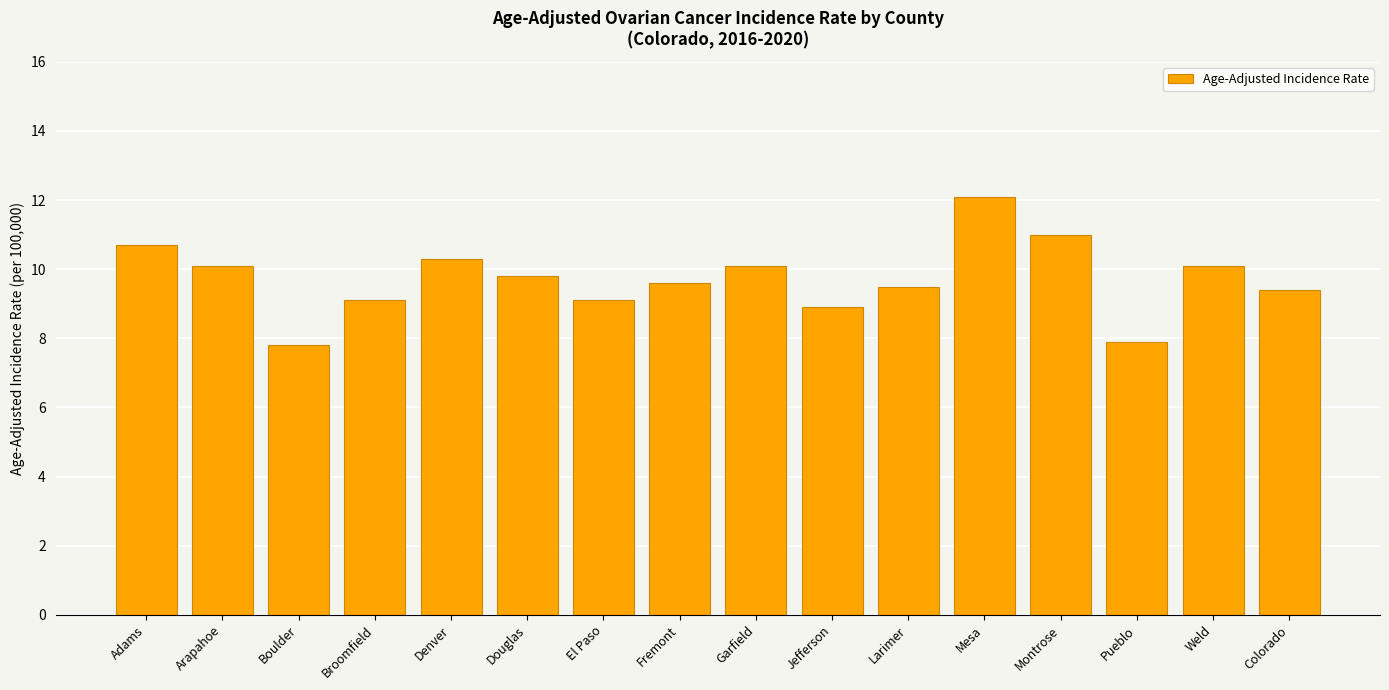

The chart shows a value of 20.8 at Mesa. True or false?

False